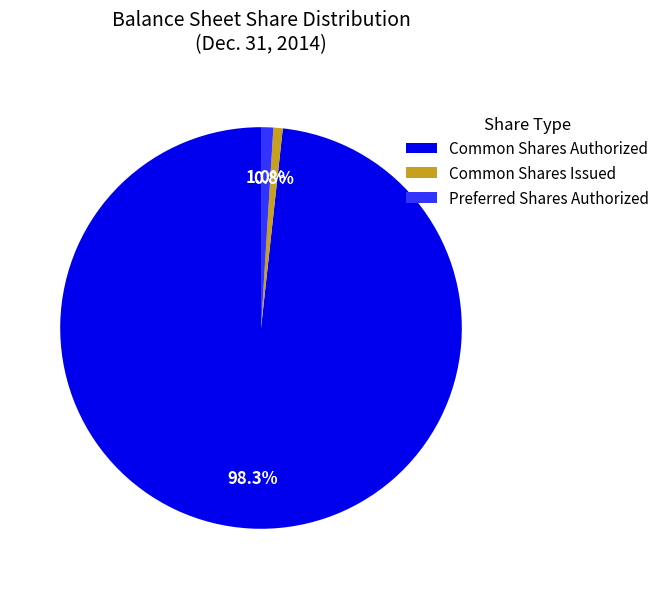

Which category has the biggest portion of the pie?

Common Shares Authorized